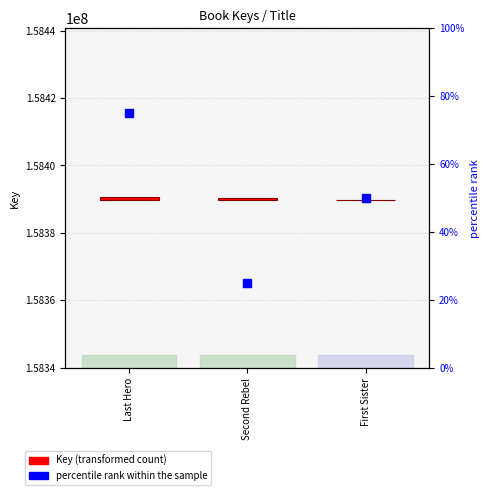

Is the value of percentile rank within the sample at First Sister greater than the value of Key (transformed count) at Second Rebel?

No